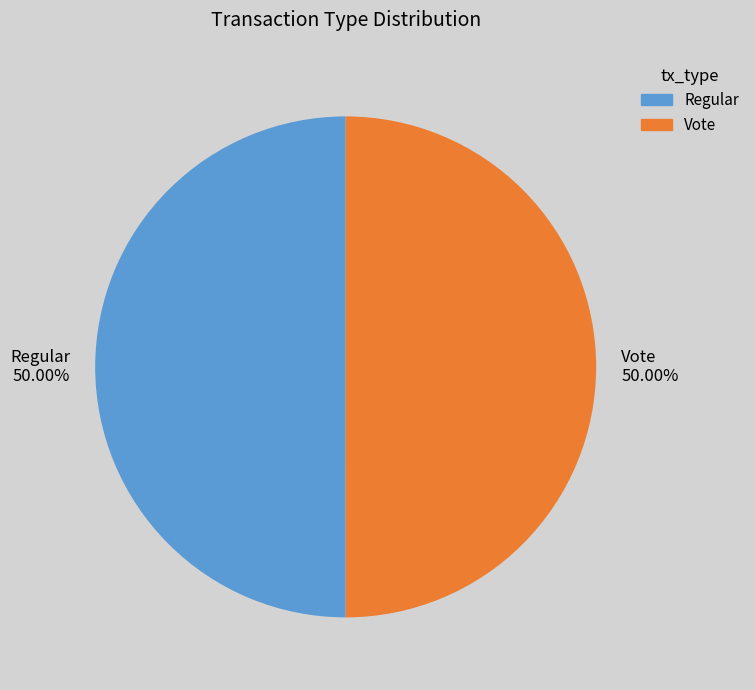

What percentage is the Regular slice, to the nearest percent?

50%